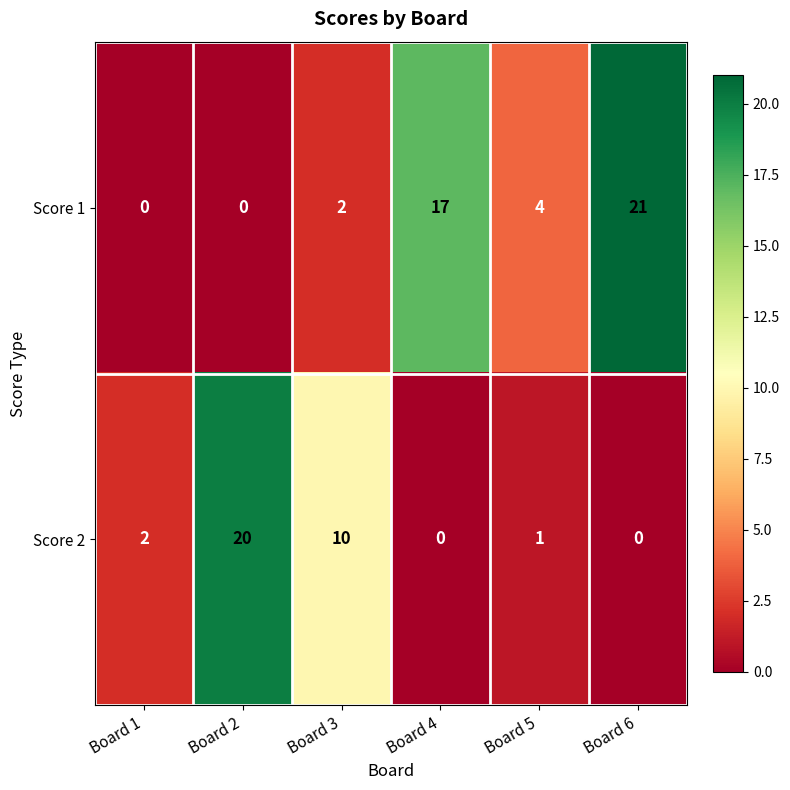

Rank the series at Board 5 from lowest to highest value.

Score 2, Score 1